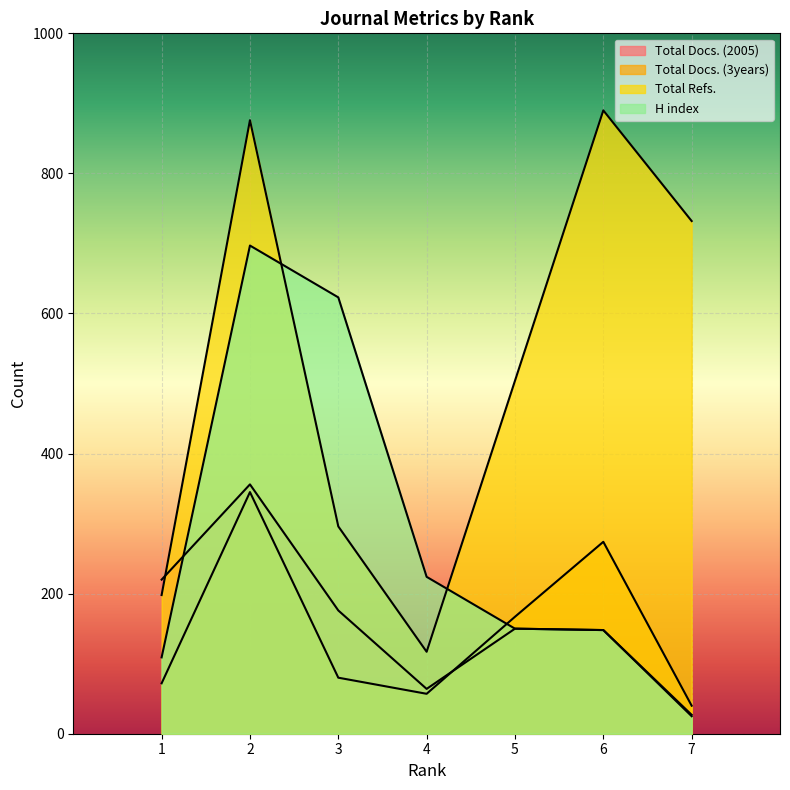

At which category does the chart reach its minimum across all series?

7